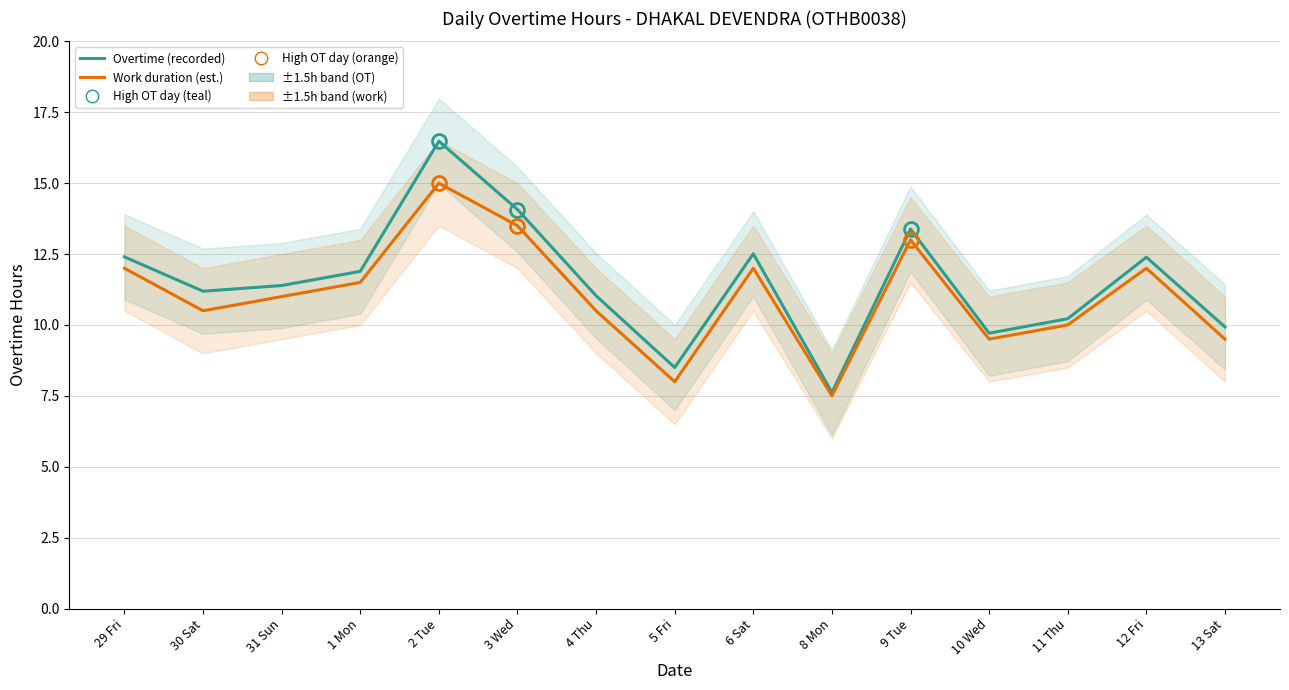

List the series in order of their overall mean, highest first.

Overtime (recorded), Work duration (est.)